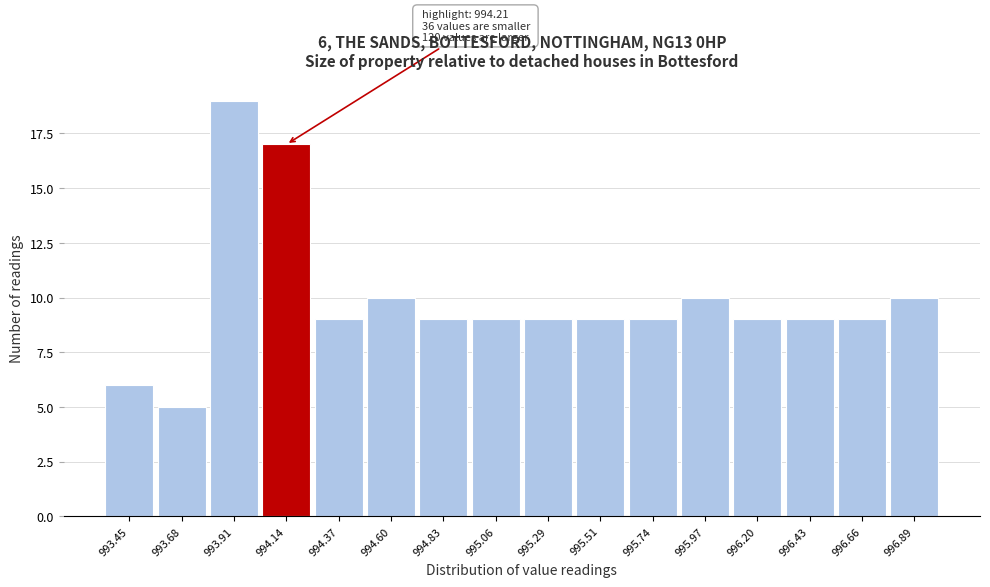

Reading left to right, extract all data points from this chart.

993.45=6	993.68=5	993.91=19	994.14=17	994.37=9	994.60=10	994.83=9	995.06=9	995.29=9	995.51=9	995.74=9	995.97=10	996.20=9	996.43=9	996.66=9	996.89=10